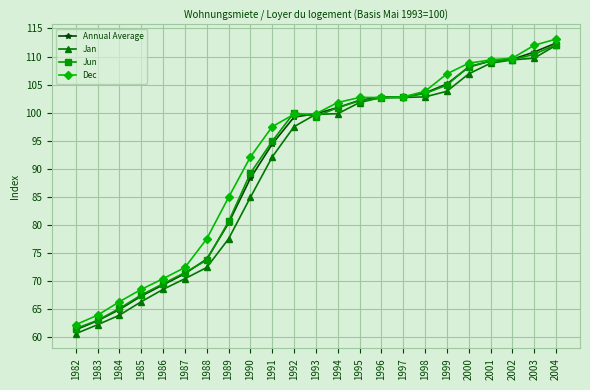

At which category does Jun reach its first local valley?

1993